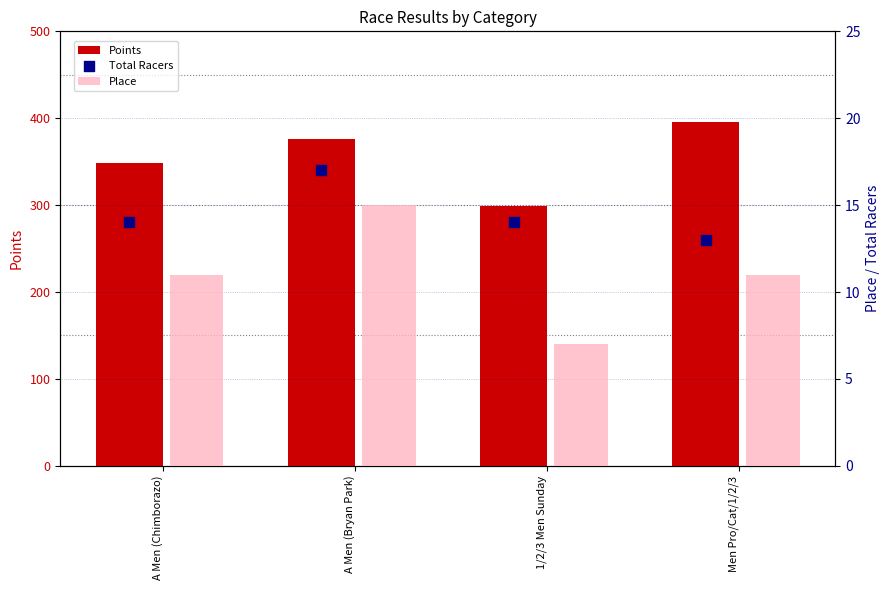

What is the total value across all series at 1/2/3 Men Sunday?

319.9